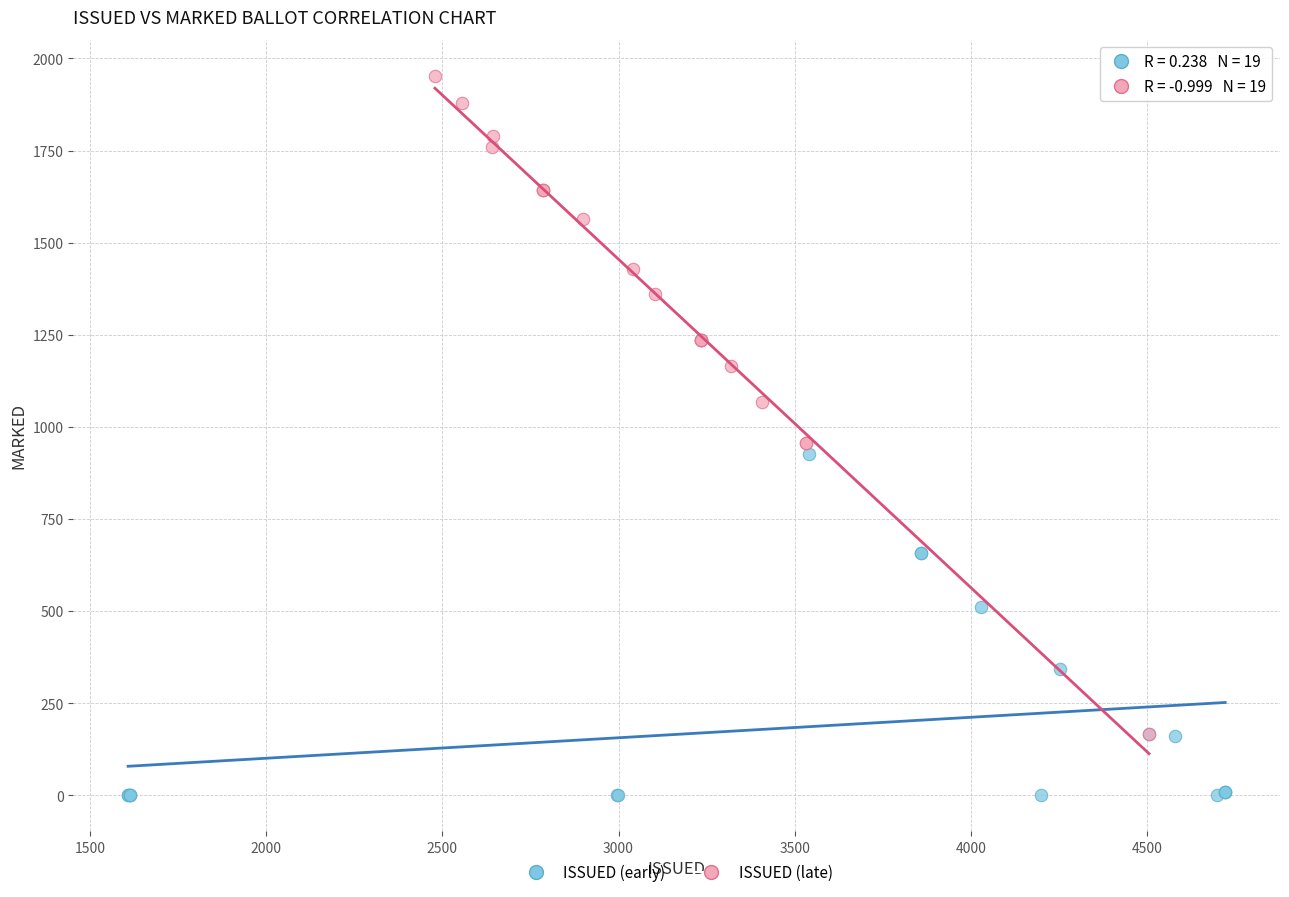

What are all the series names shown in the legend?

ISSUED (early), ISSUED (late)